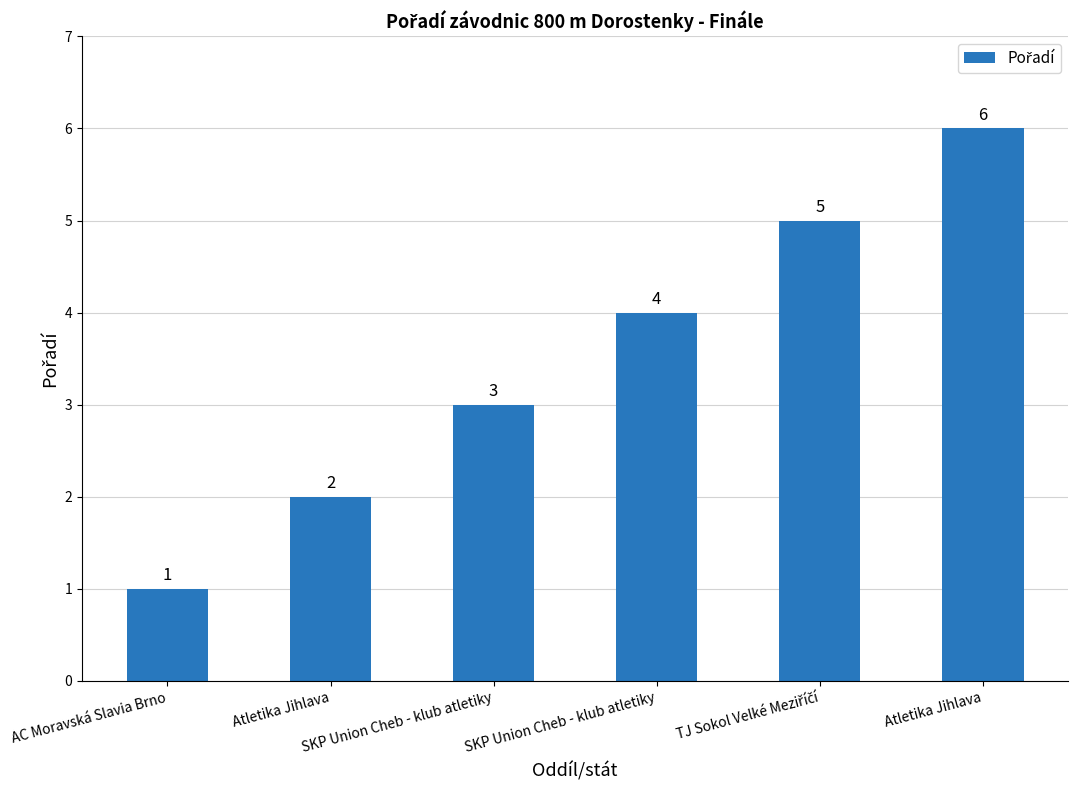

At which label does the data first exceed 4?

TJ Sokol Velké Meziříčí